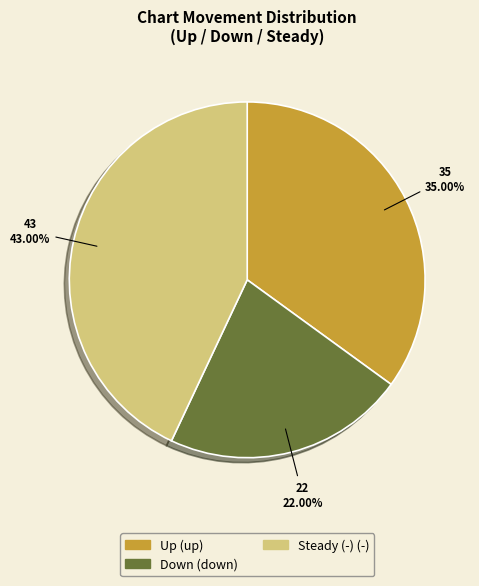

Is there any slice that represents more than half of the pie?

No